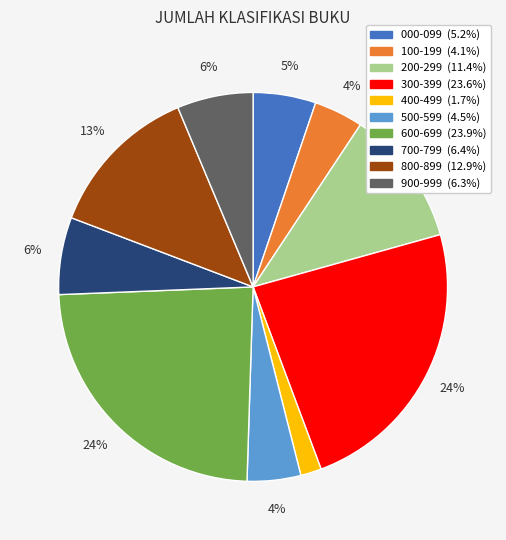

To the nearest percent, what is the difference between the 100-199 and 600-699 slice percentages?

20%